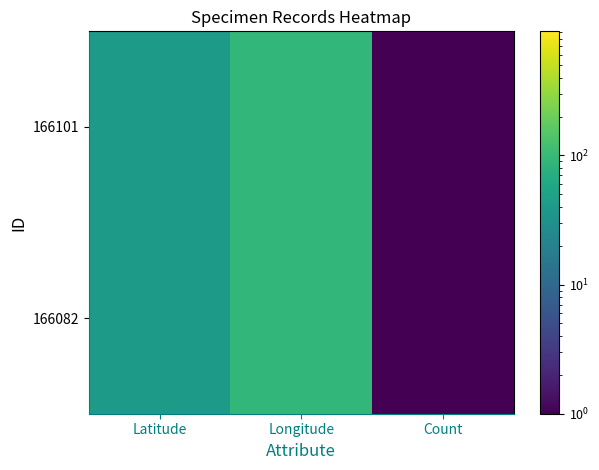

What is the total value across all series at Latitude?

81.3